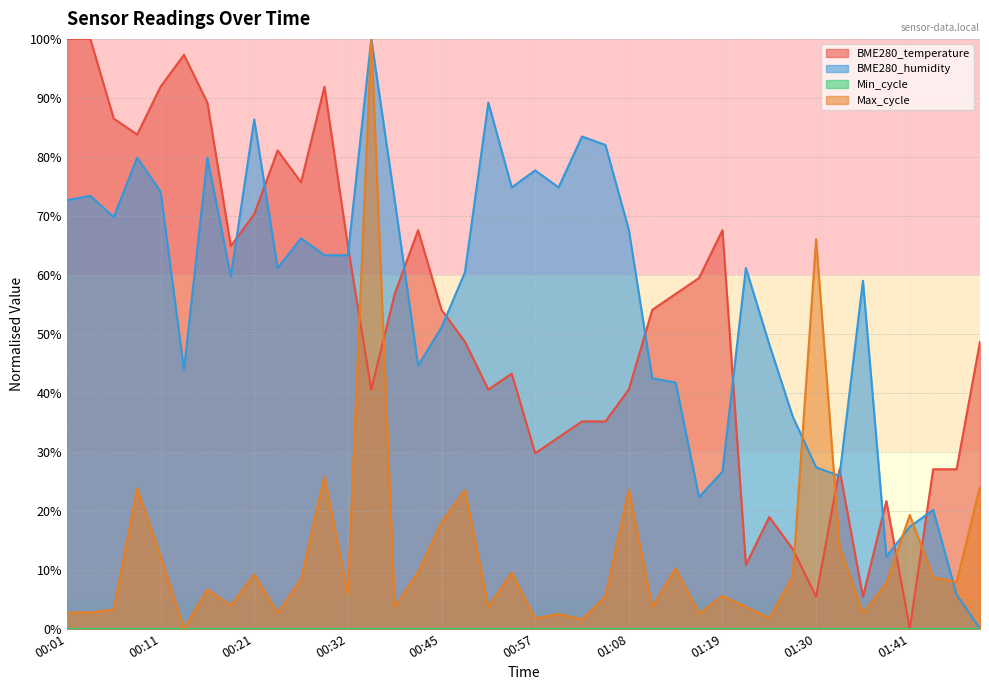

True or false: BME280_humidity has a value of 88.2 at 00:29.

False